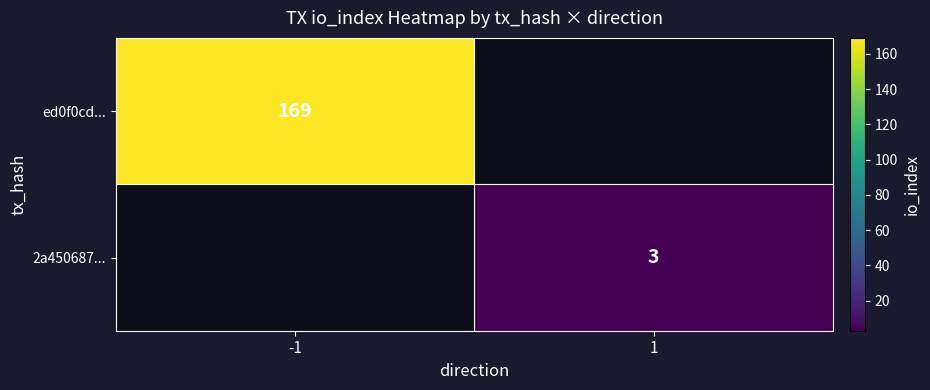

Is it true that ed0f0cd... equals 51 at -1?

False